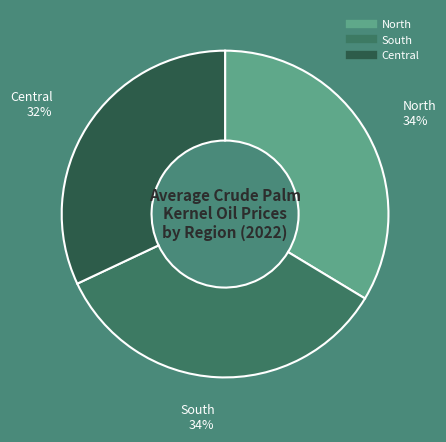

Which category has the smallest portion of the pie?

Central